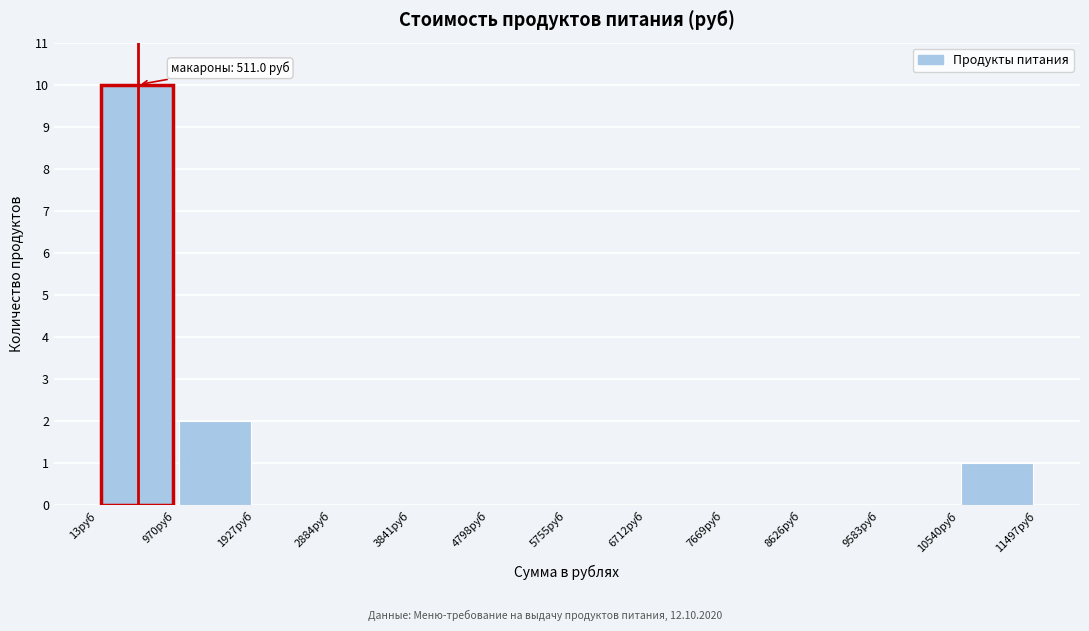

Over which range of the x-axis is the bar tallest?

0 to 1000